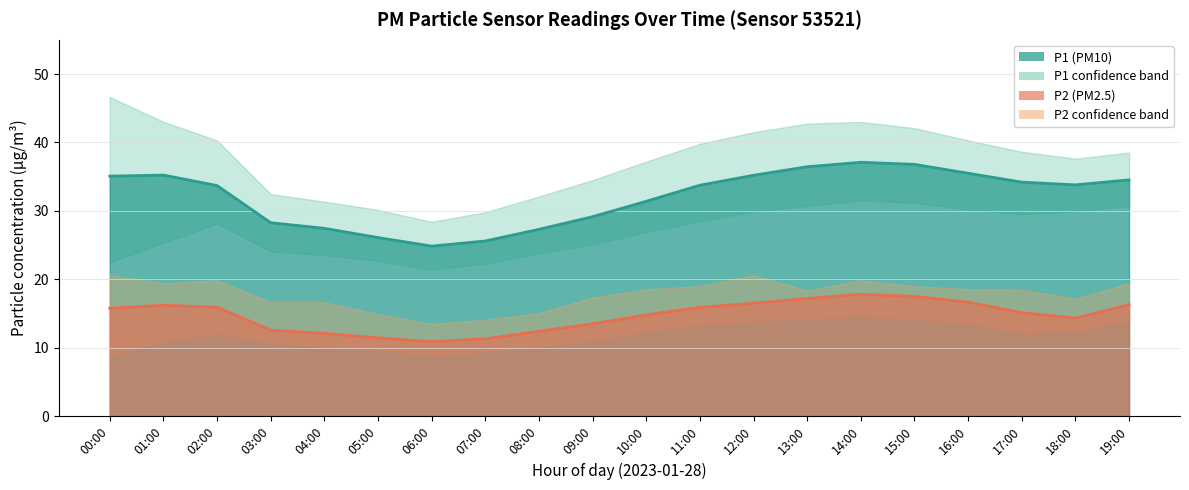

How many interior local valleys does the P1 series have?

2